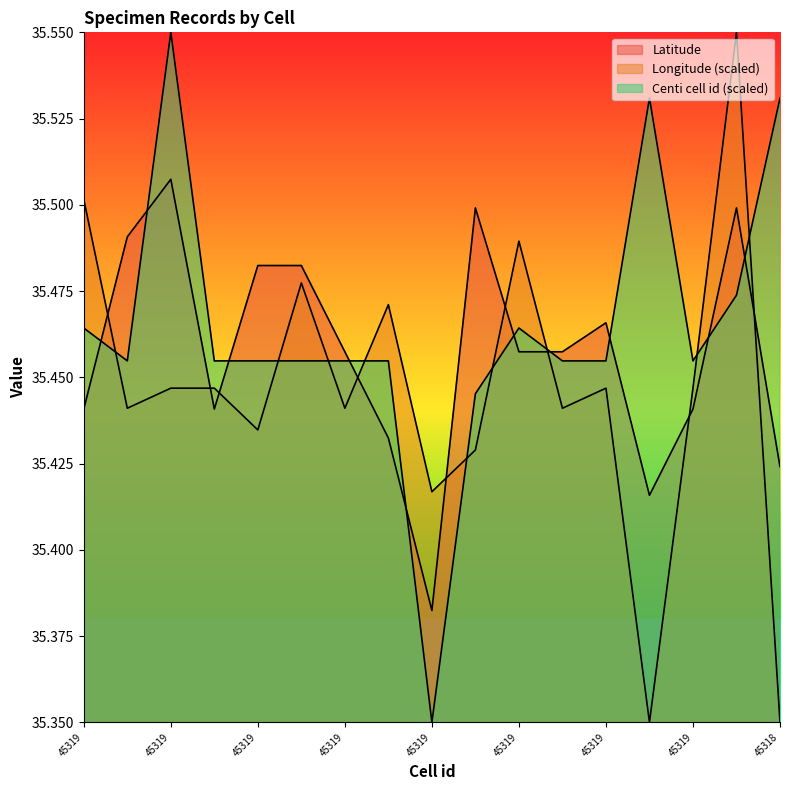

What is the label of the 17th point from the left?

45318